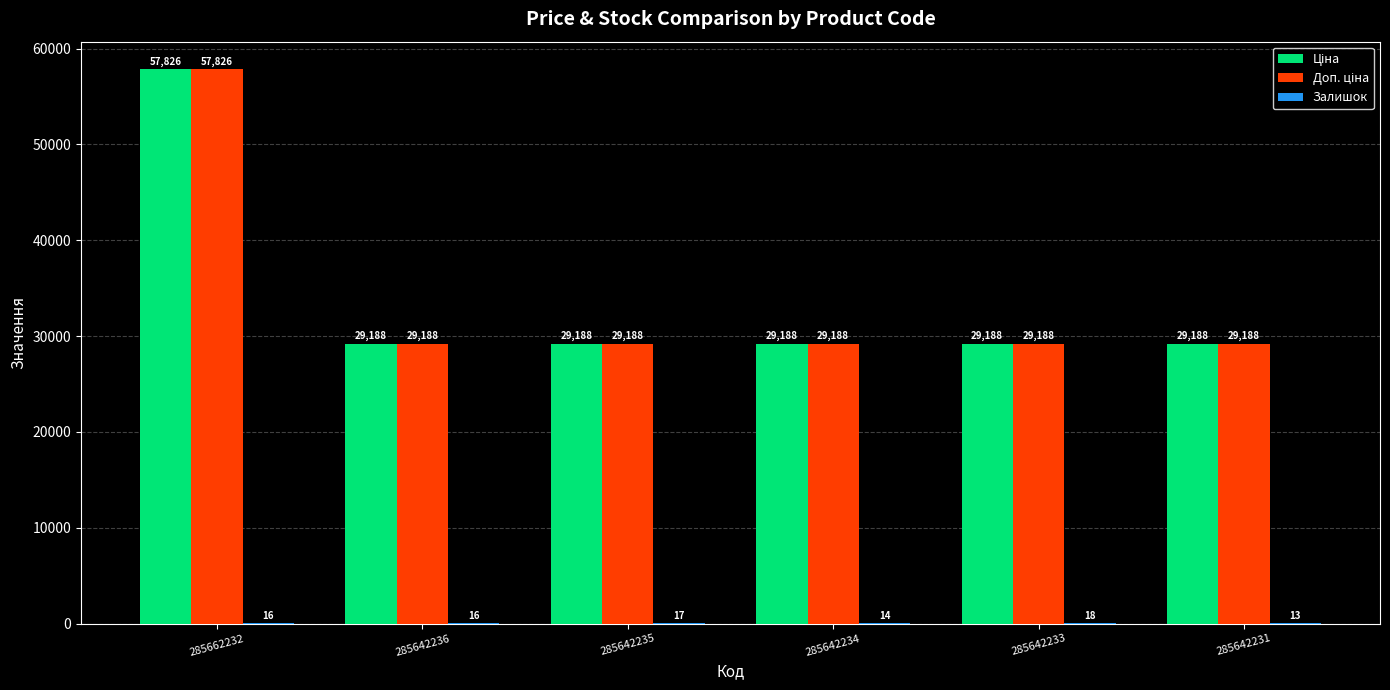

Which category has the highest value across all series?

285662232